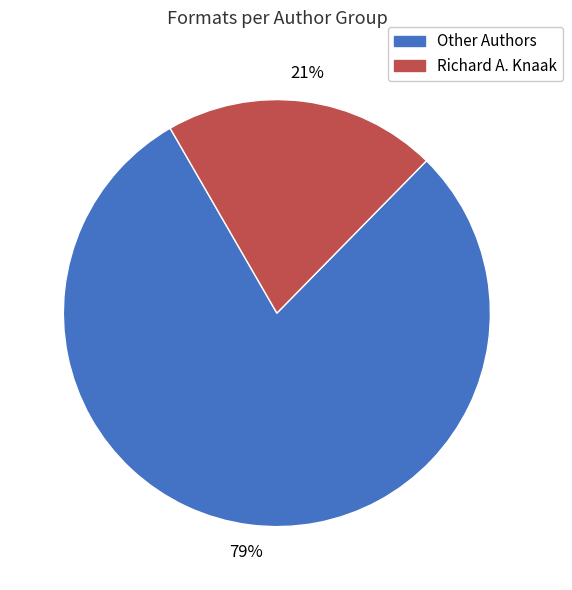

How many segments does this pie chart have?

2